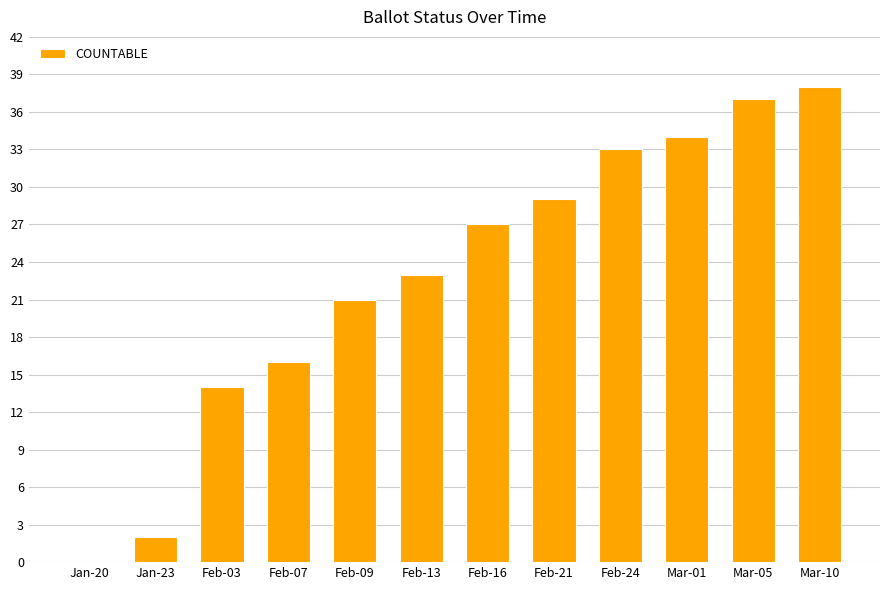

Reading right to left, transcribe all the data shown in this chart.

38	37	34	33	29	27	23	21	16	14	2	0